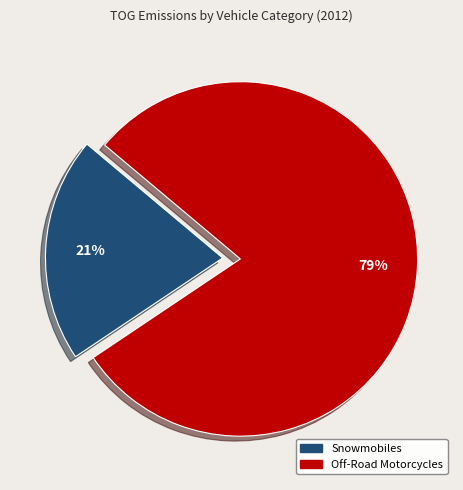

To the nearest percent, what is the average slice percentage?

50%